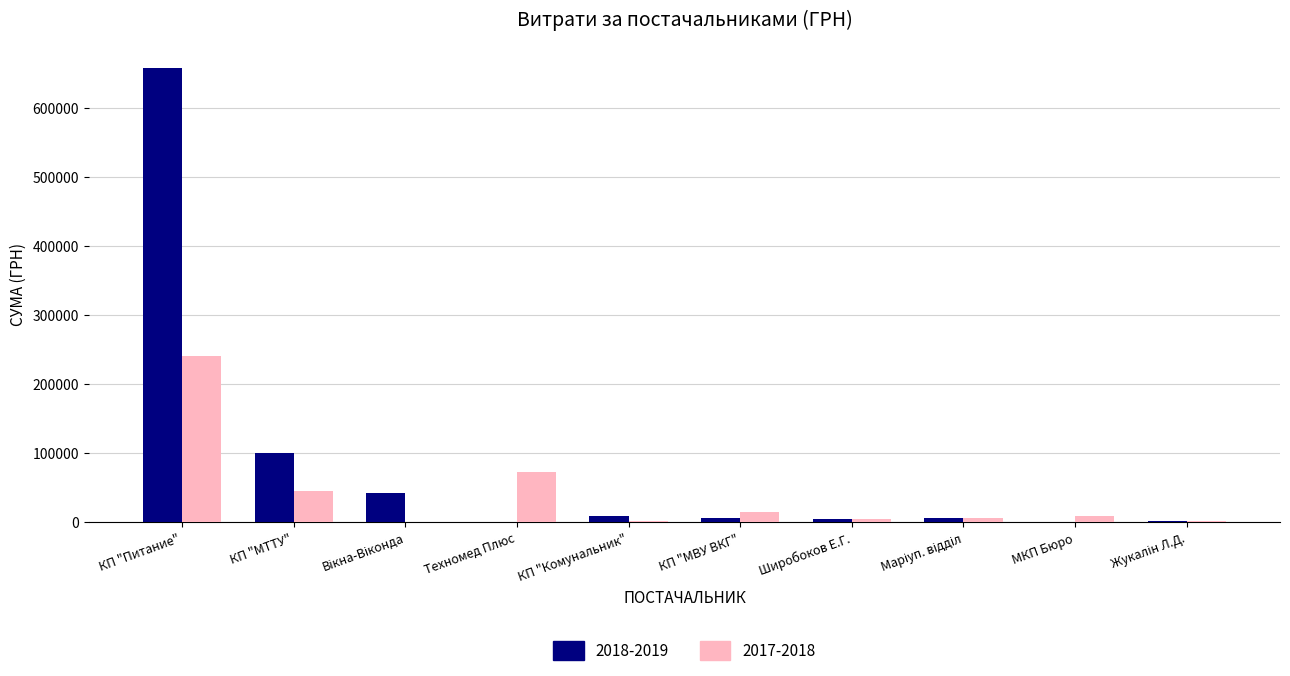

At which category is the sum across all series the highest?

КП "Питание"